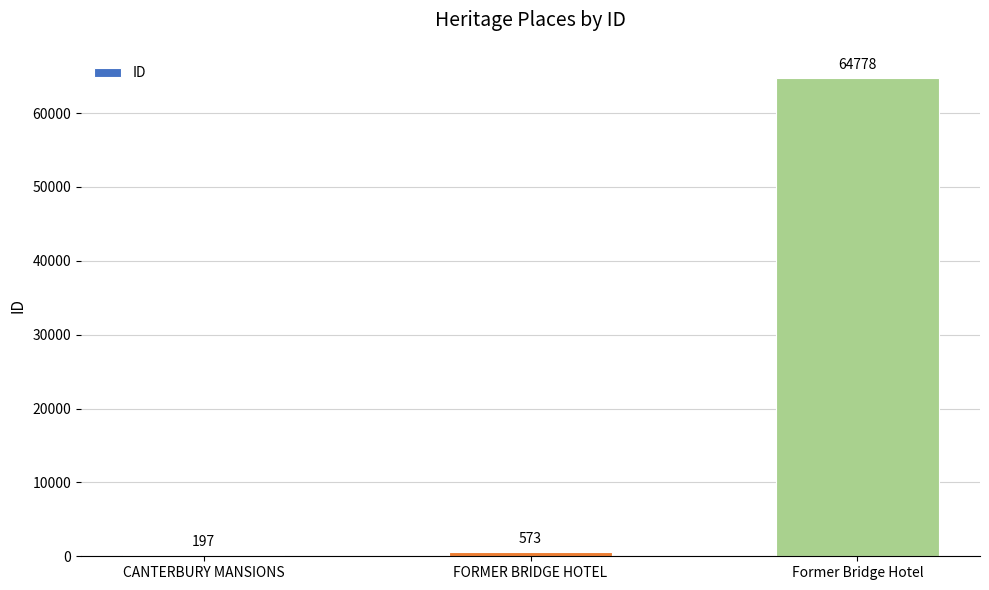

Reading left to right, list all the values displayed in this chart.

CANTERBURY MANSIONS=197	FORMER BRIDGE HOTEL=573	Former Bridge Hotel=64778